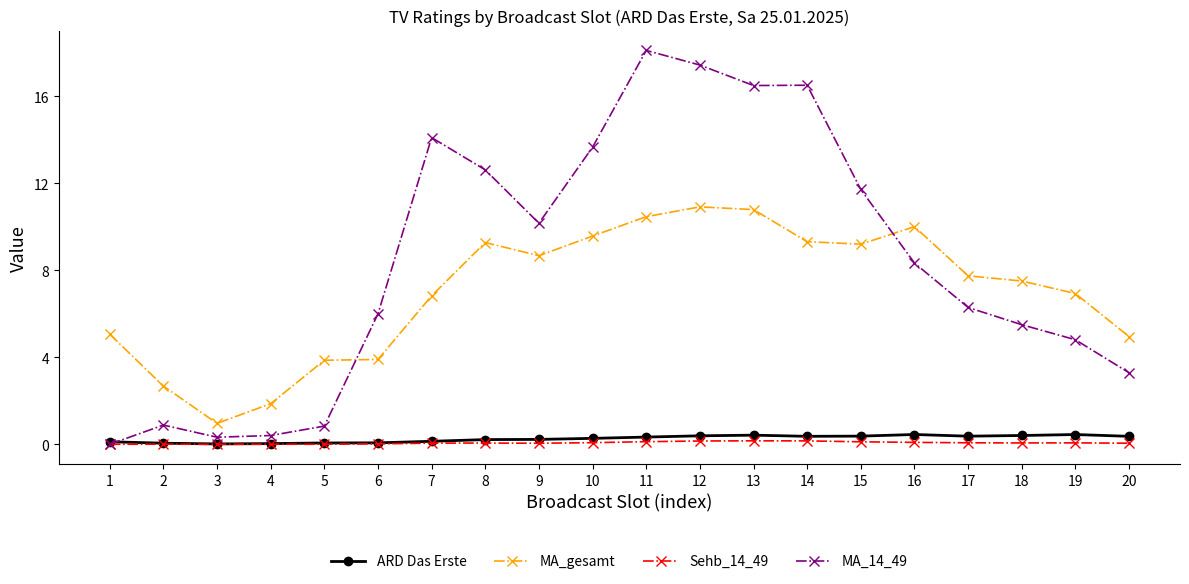

Is it true that Sehb_14_49 equals 0.1 at 19?

True